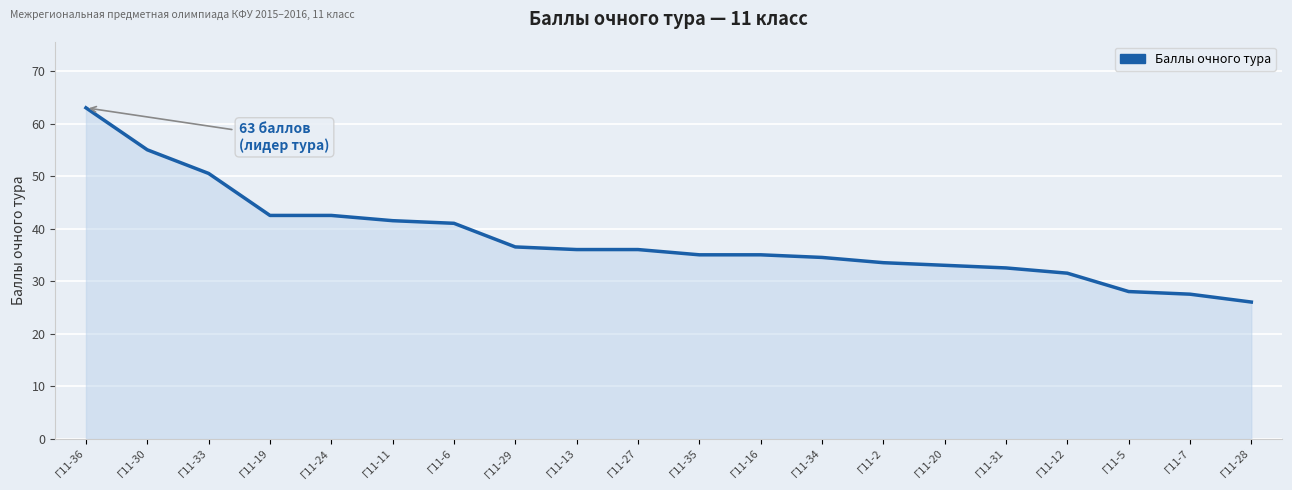

Is it true that the value at Г11-13 is 36.0?

True